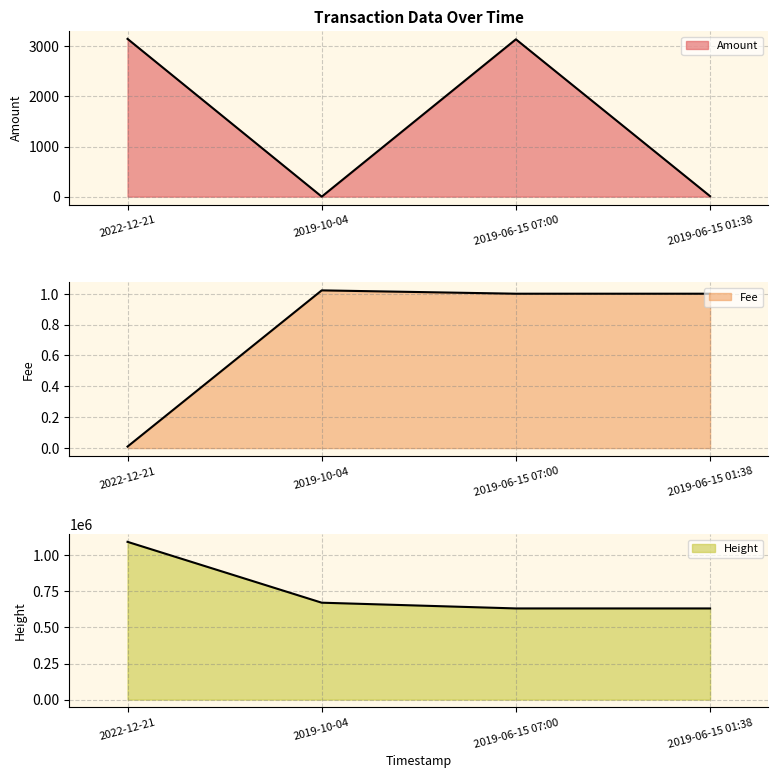

What position from the left is 2019-06-15 07:00?

3